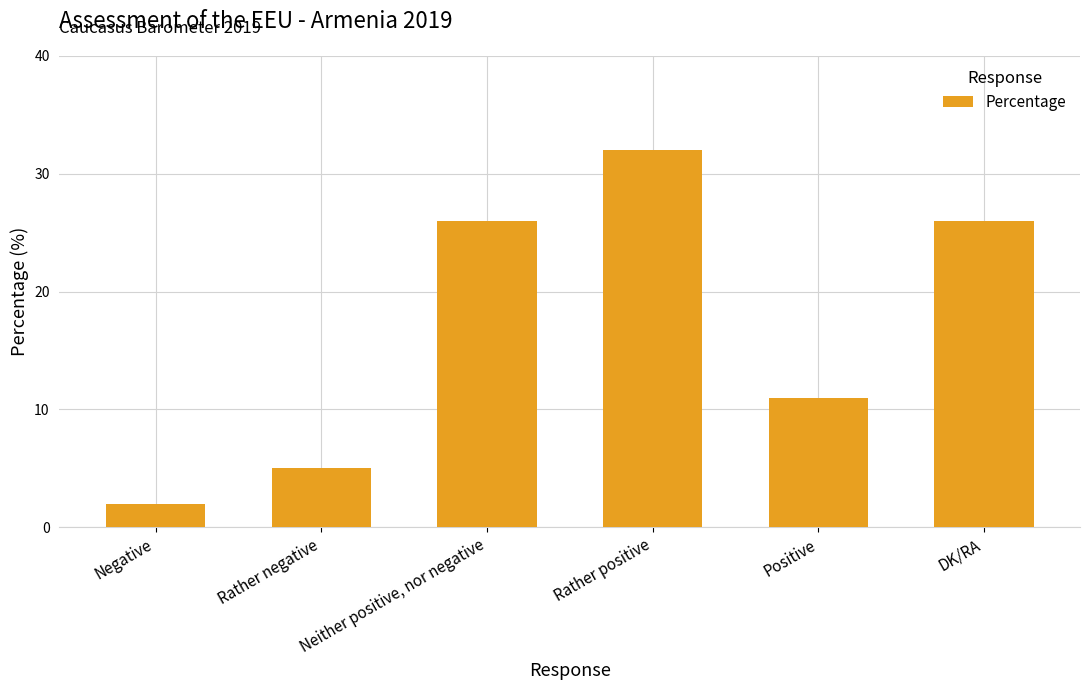

Where is the data nearest to the value 17?

Positive